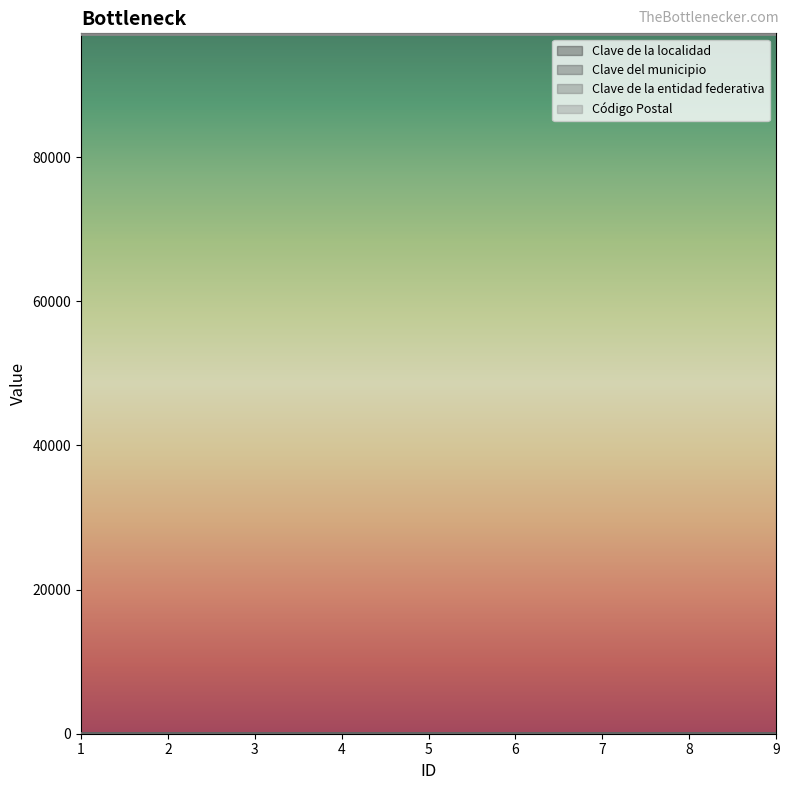

What is the sum of all Código Postal values?

874350